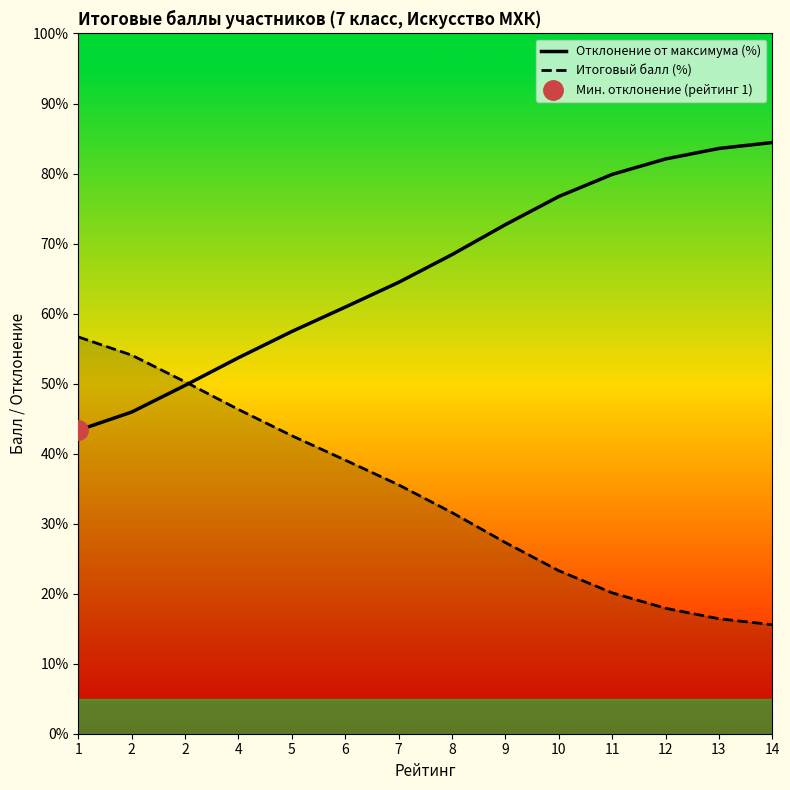

What is the approximate value of Итоговый балл (%) at 1?

56.7